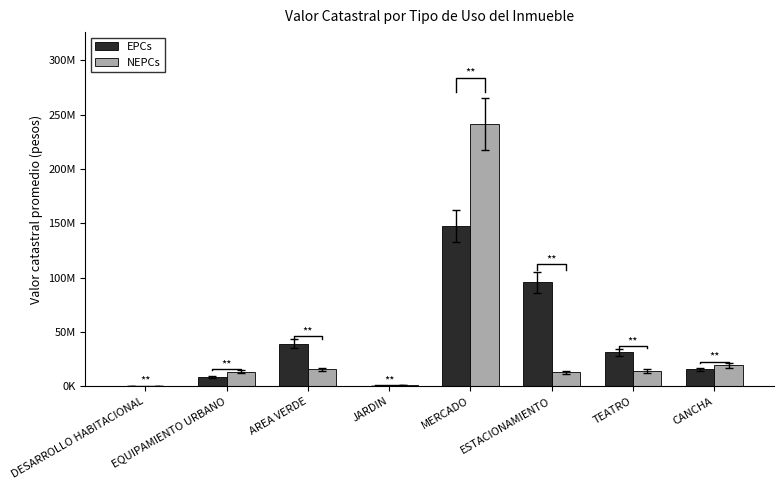

Which has a higher value, MERCADO or DESARROLLO HABITACIONAL?

MERCADO